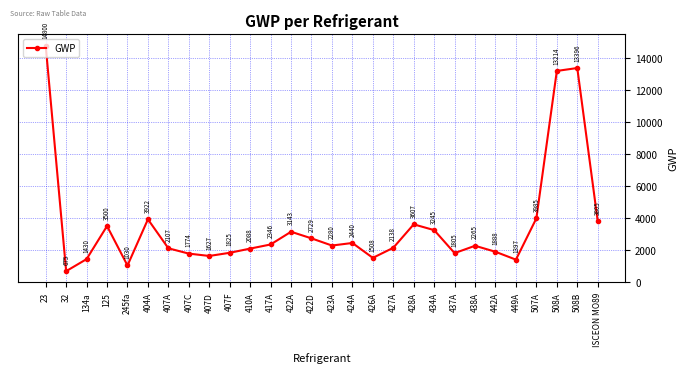

Reading left to right, what are all the values shown in this chart?

14800	675	1430	3500	1030	3922	2107	1774	1627	1825	2088	2346	3143	2729	2280	2440	1508	2138	3607	3245	1805	2265	1888	1397	3985	13214	13396	3805